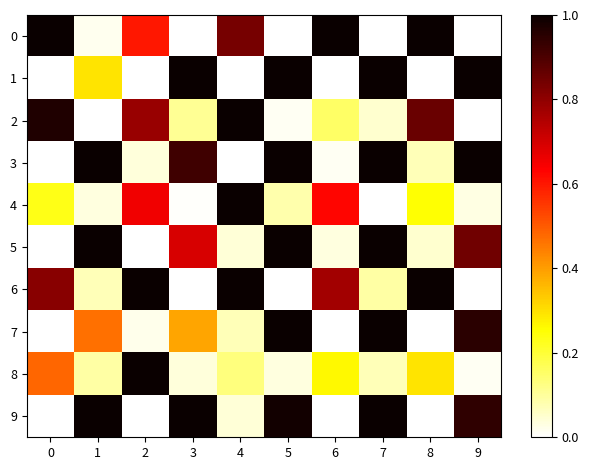

Which series has the largest range (max minus min)?

row_0